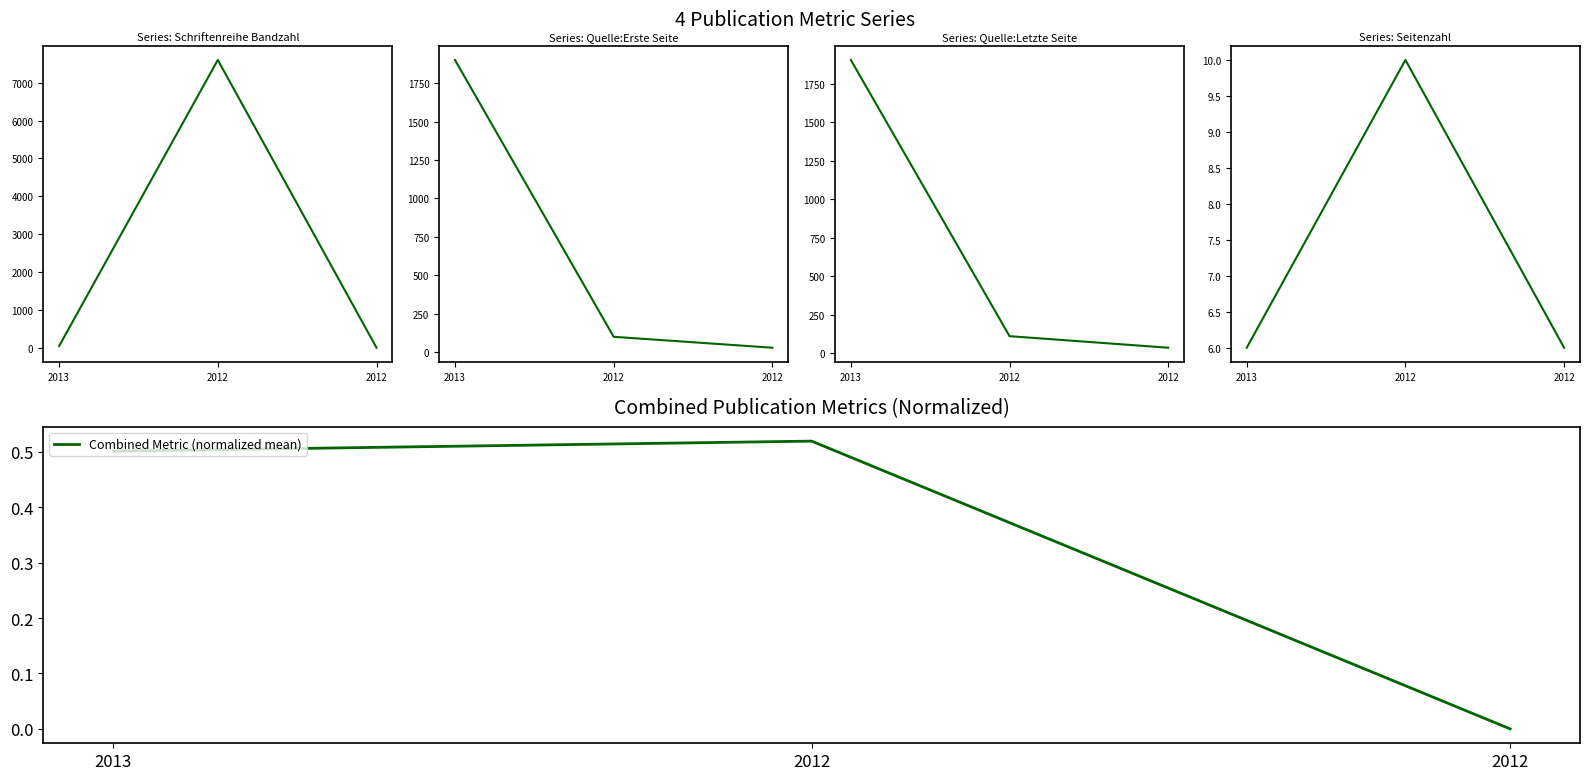

Reading left to right, list all the values displayed in this chart.

Schriftenreihe Bandzahl: 46.0	7599.0	3.0
Quelle:Erste Seite: 1900.0	101.0	30.0
Quelle:Letzte Seite: 1906.0	111.0	36.0
Seitenzahl: 6.0	10.0	6.0
Combined Metric (normalized mean): 0.5	0.5	0.0